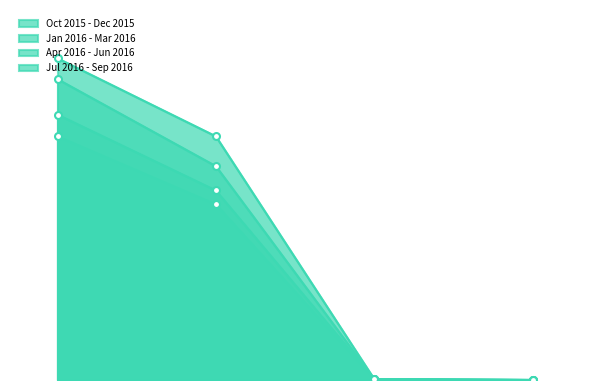

Where does the Apr 2016 - Jun 2016 series first go above 5585793?

White Bread